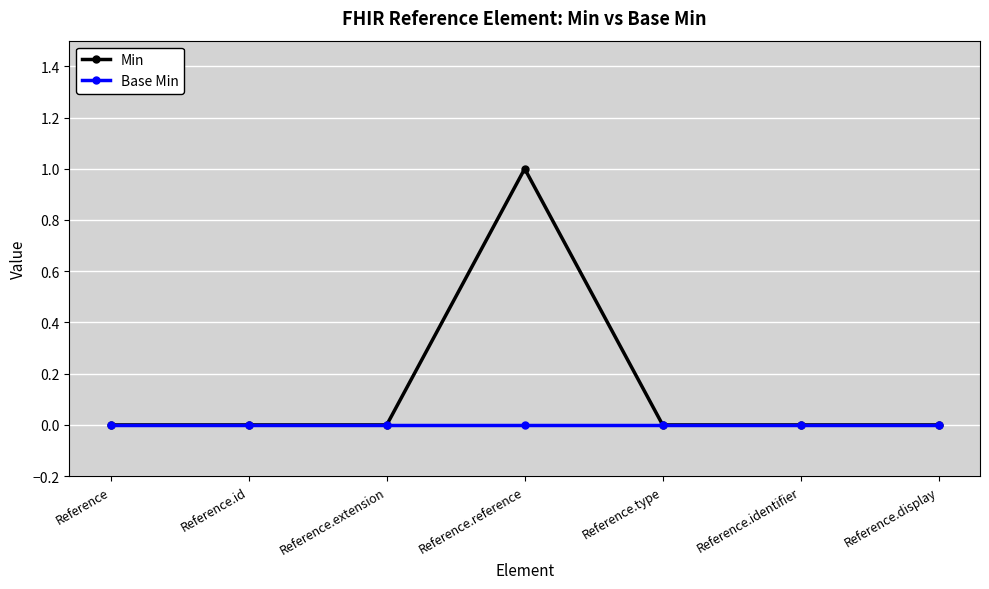

The Base Min series shows 0 at Reference. True or false?

True